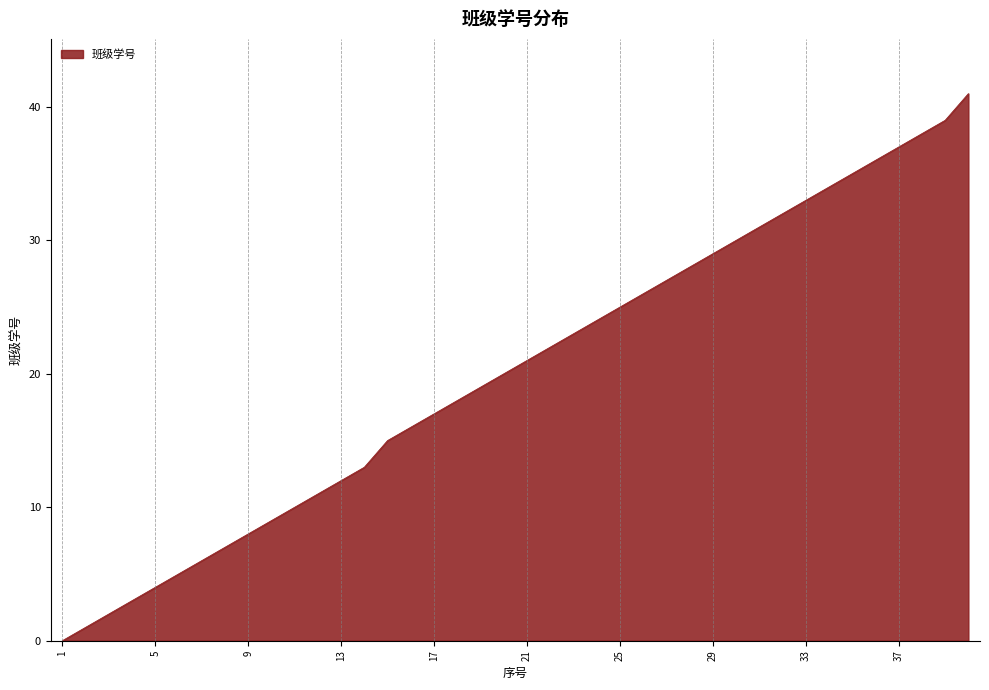

What is the difference between the maximum and minimum values?

41